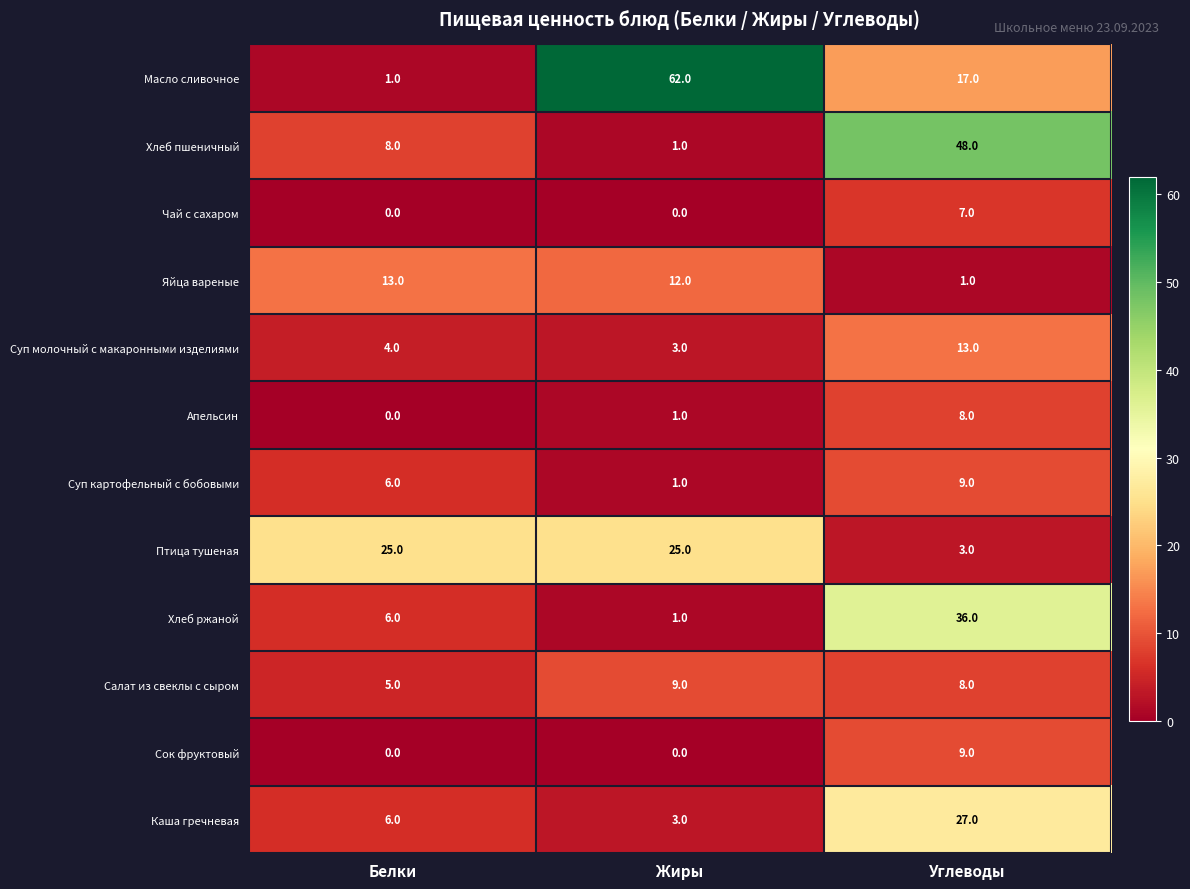

What is the greatest value displayed?

62